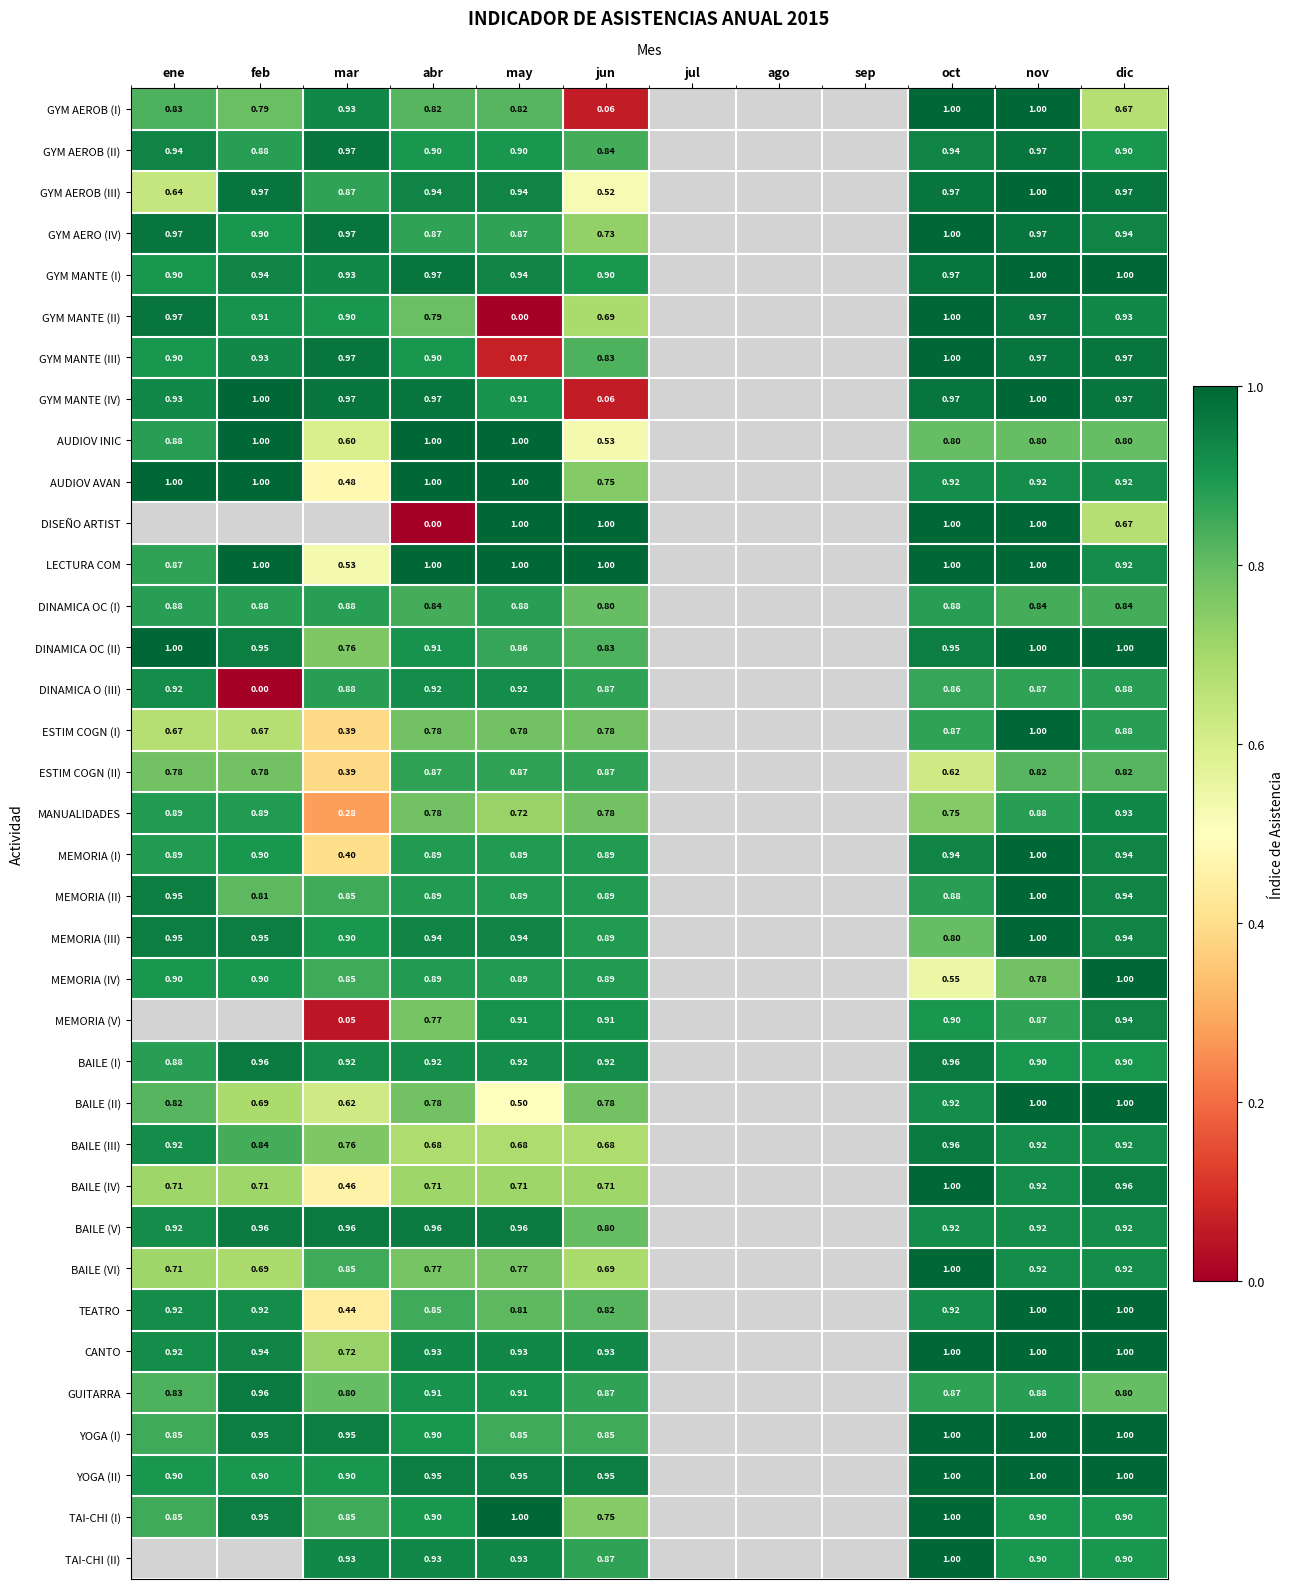

How many series are shown in this chart?

36